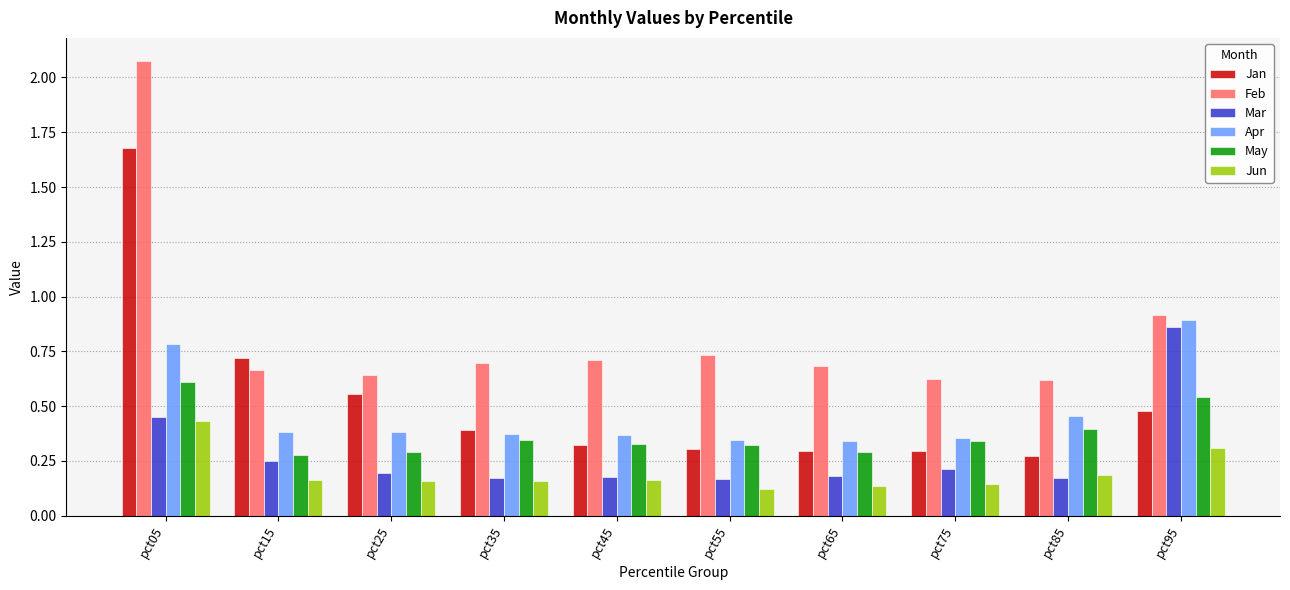

The value of Mar at pct85 is 0.2. True or false?

True